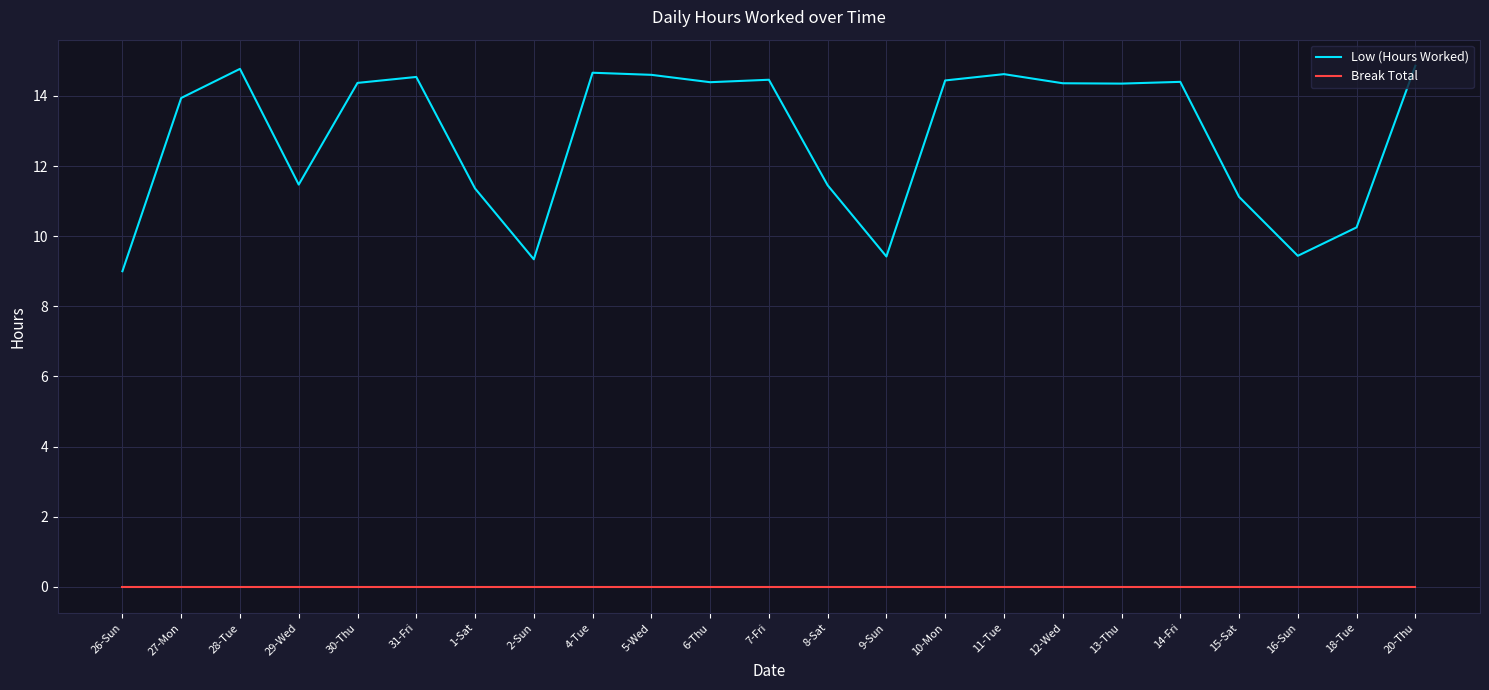

At which label does Low (Hours Worked) reach its minimum?

26-Sun